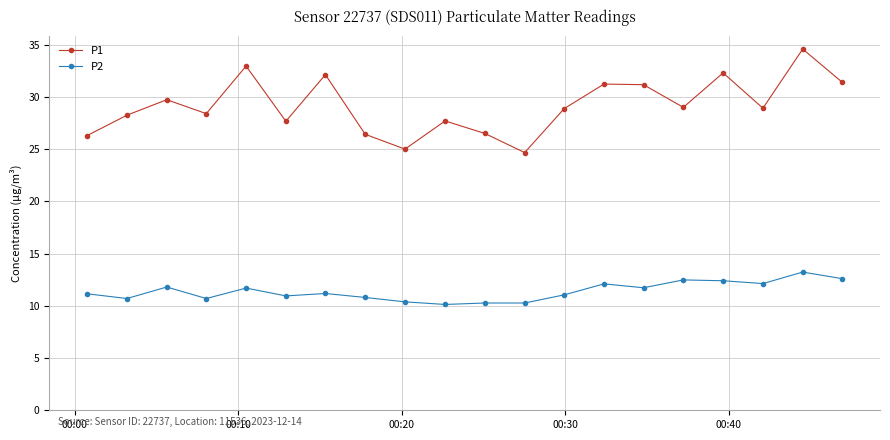

Which series has the largest total across all categories?

P1